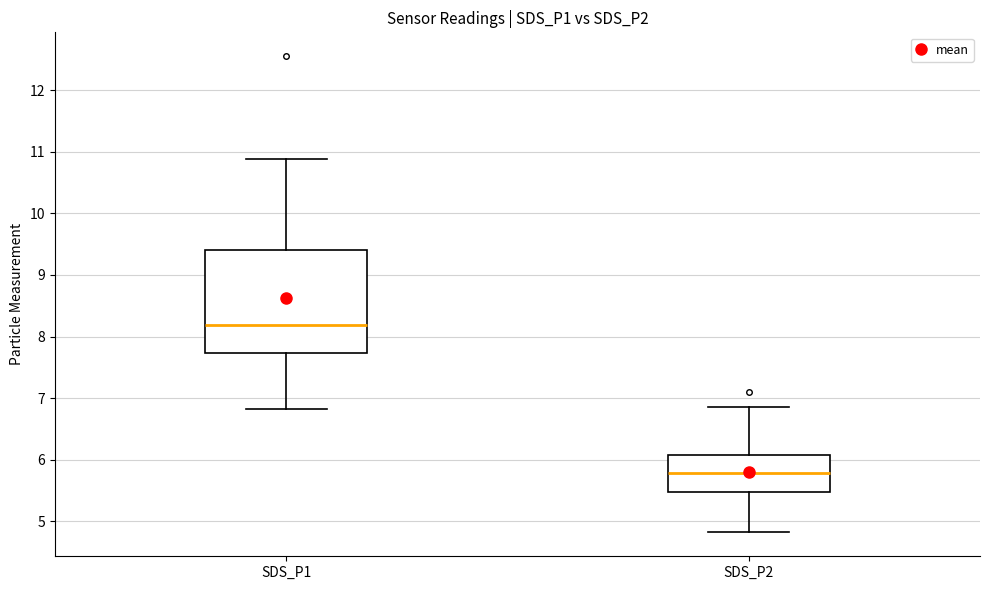

Where does the lower whisker of the box for SDS_P2 end on the y-axis? The values are not printed on the chart, so give them approximately, as read against the axis.

4.8